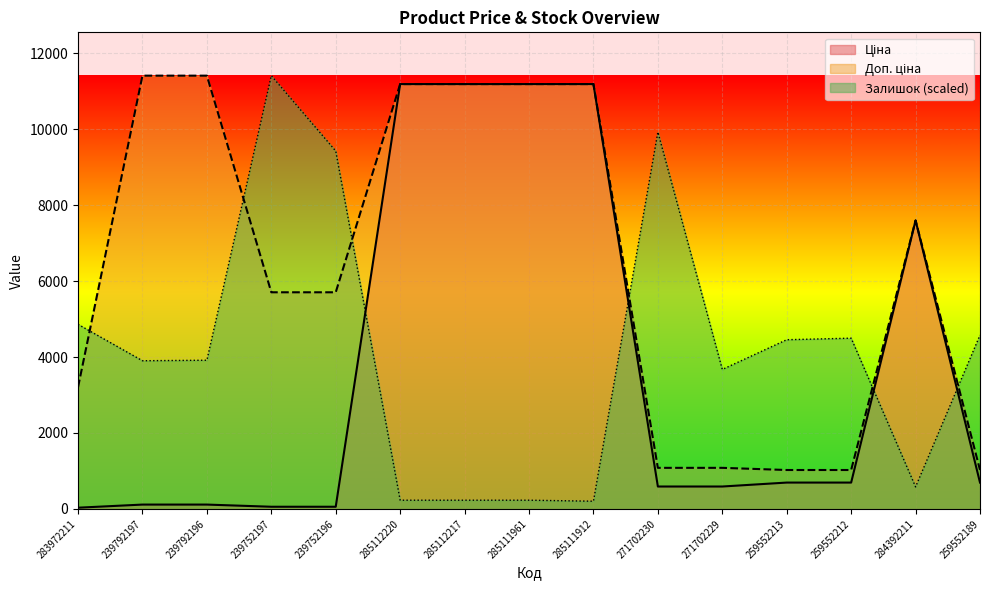

At which label does Ціна reach its peak?

285112220